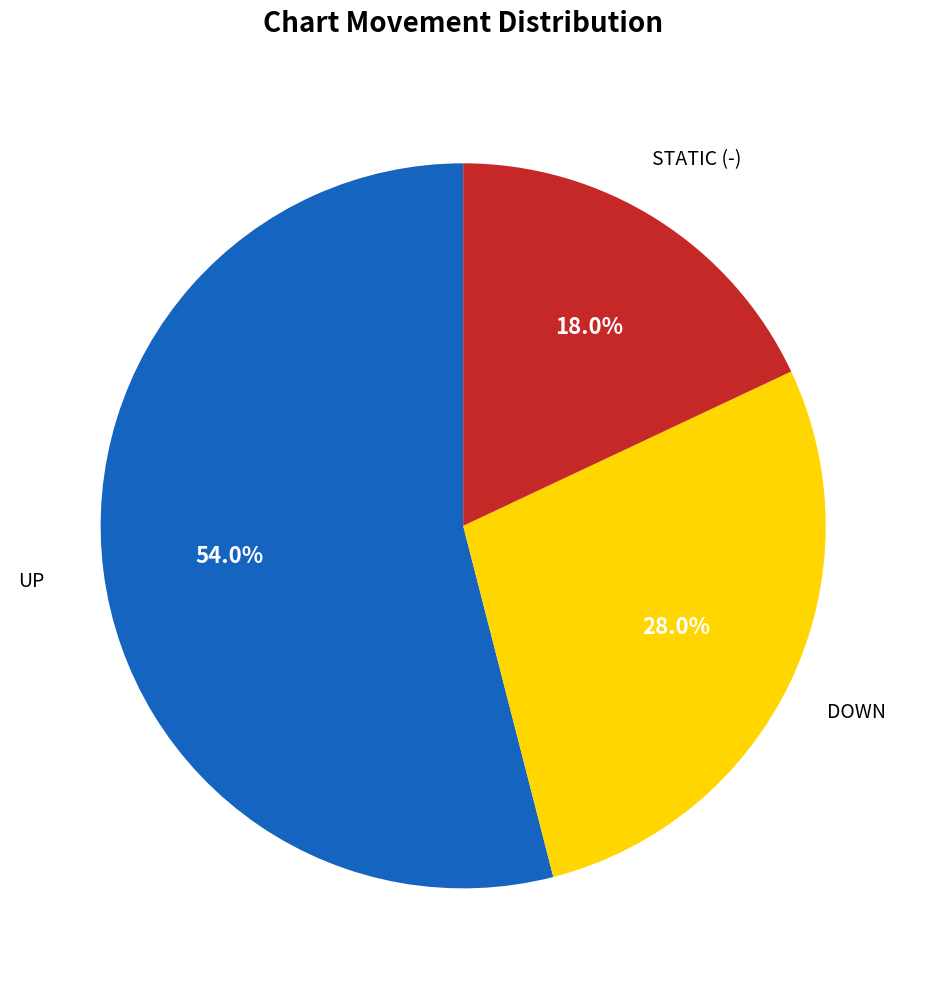

Is there a majority slice in this chart?

Yes